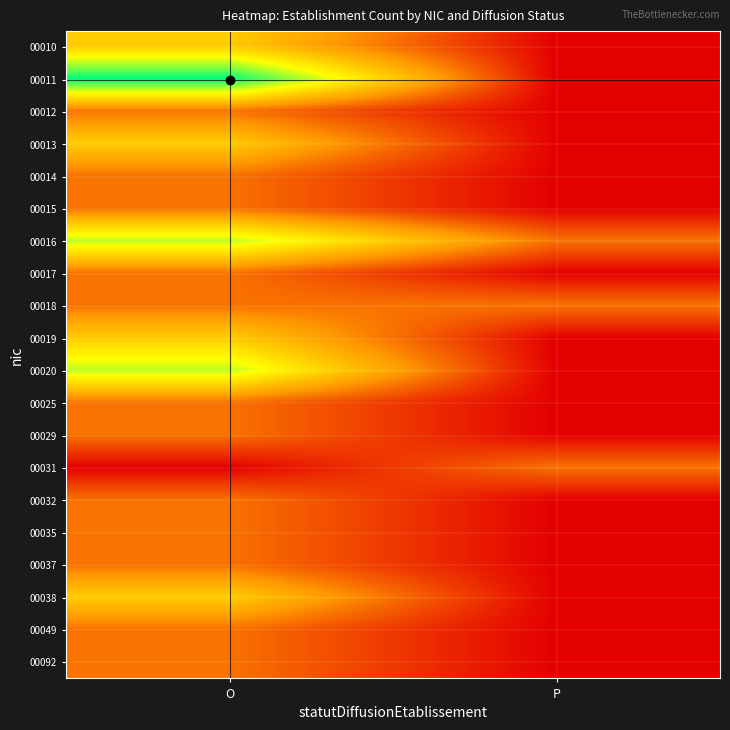

At which category is the sum across all series the highest?

O